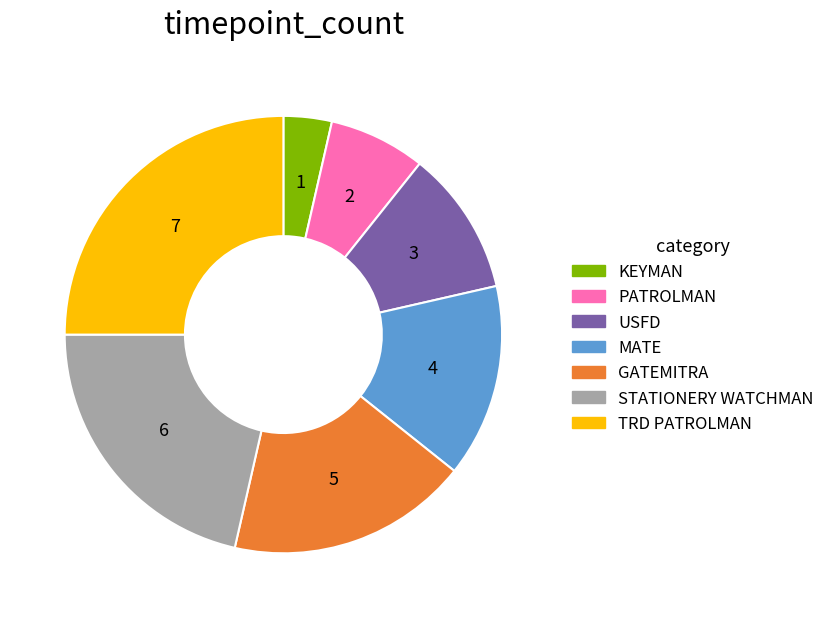

Rank the categories by value from highest to lowest.

TRD PATROLMAN, STATIONERY WATCHMAN, GATEMITRA, MATE, USFD, PATROLMAN, KEYMAN